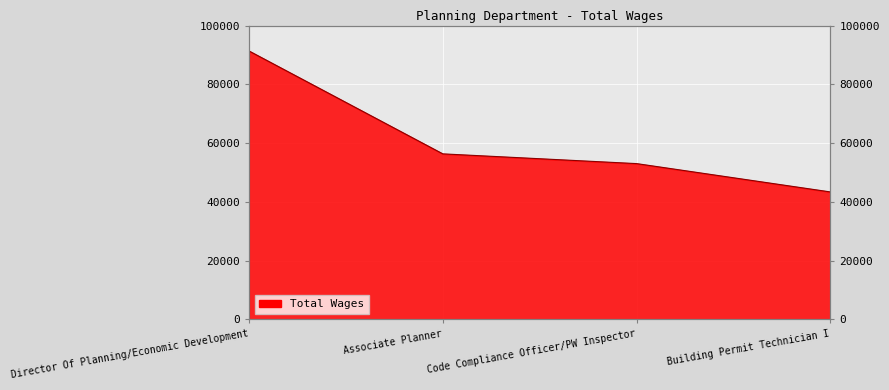

What is the maximum value shown in the chart?

91358